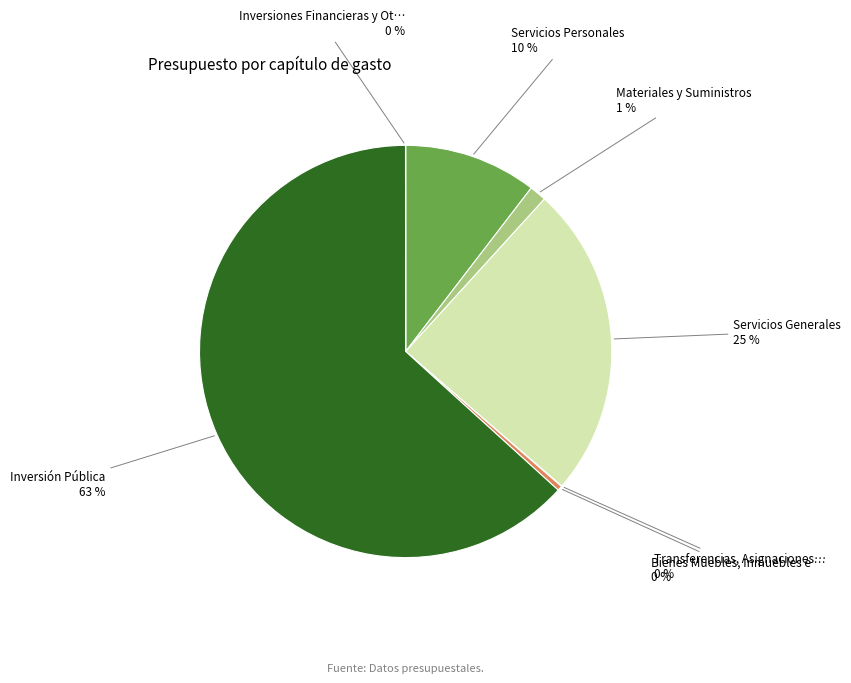

To the nearest percent, what is the average slice percentage?

14%